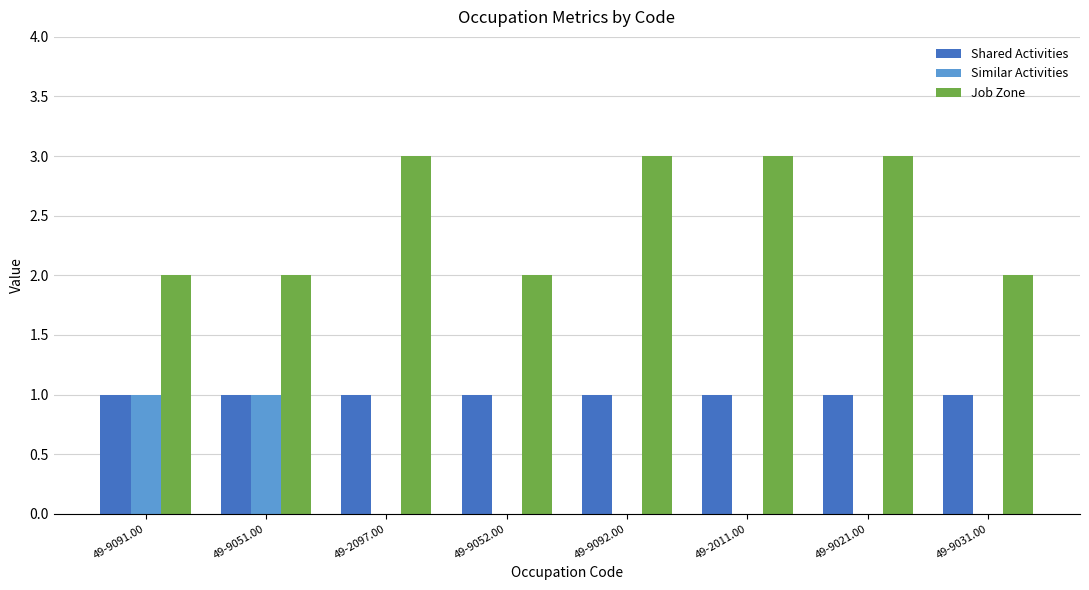

What is the highest value of the Job Zone series?

3